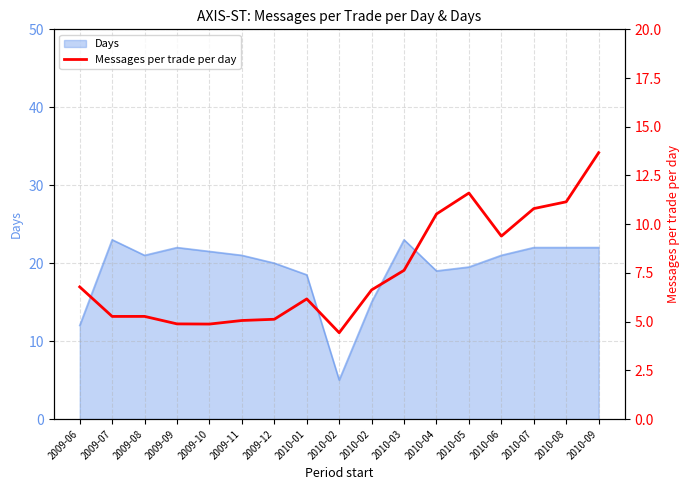

How many lines are shown in the chart?

1